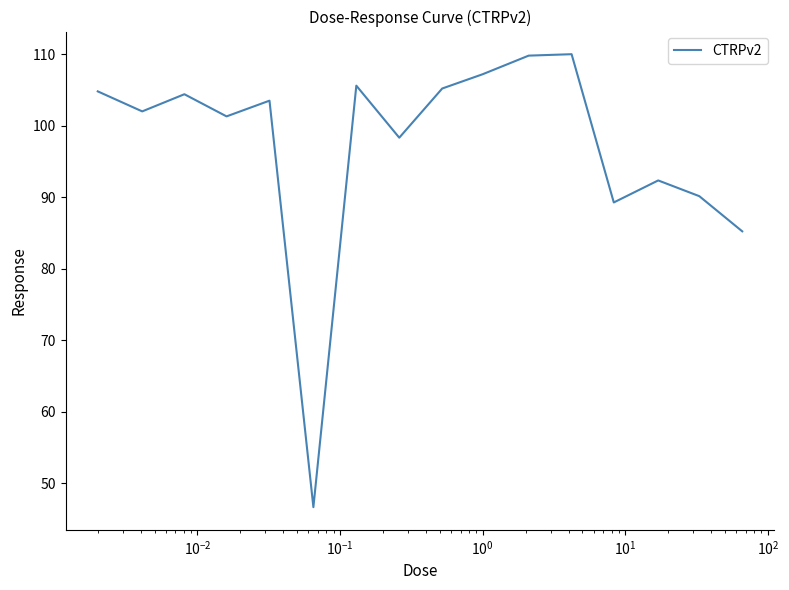

What is the maximum value shown in the chart?

110.0